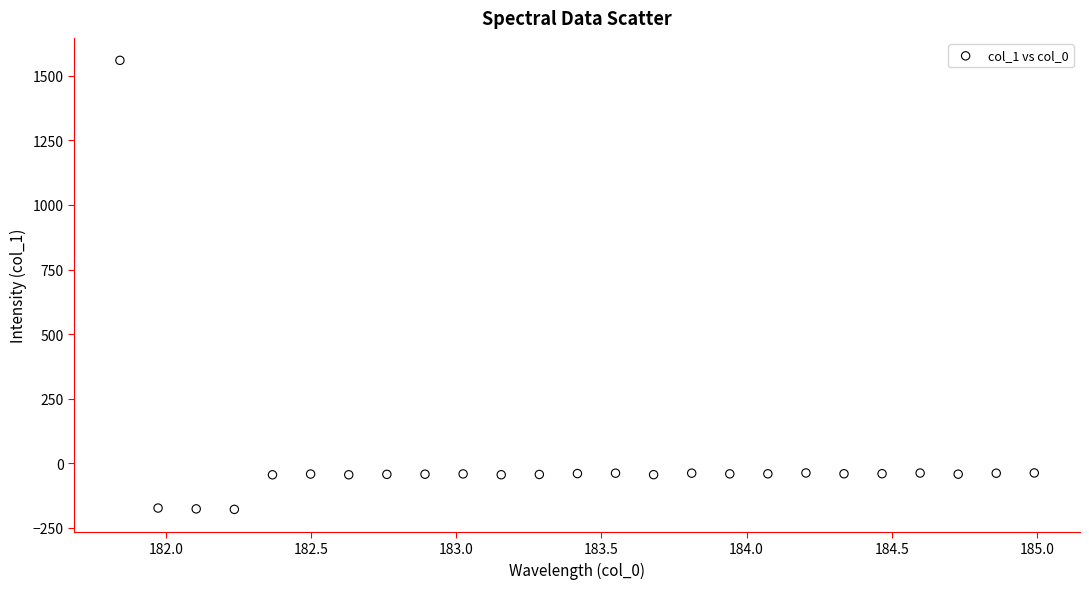

What is the range of Y values (max minus min)?

1738.2